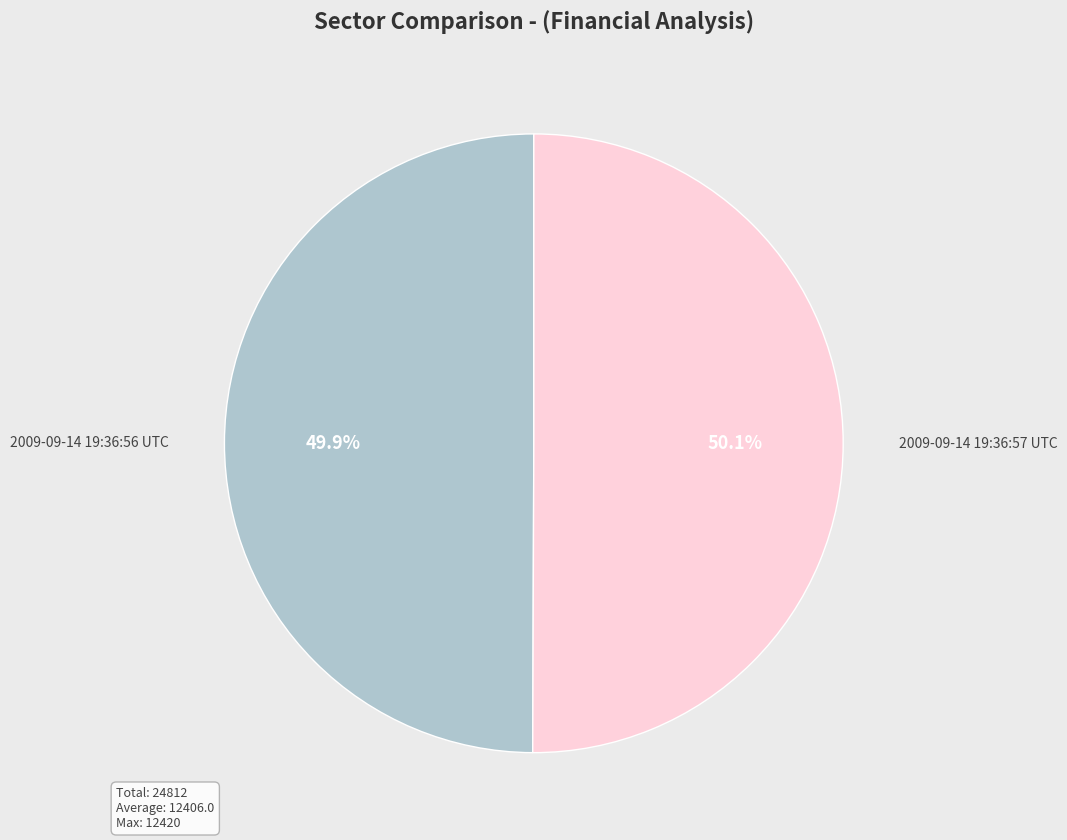

Is the sum of 2009-09-14 19:36:57 UTC and 2009-09-14 19:36:56 UTC greater than half?

Yes